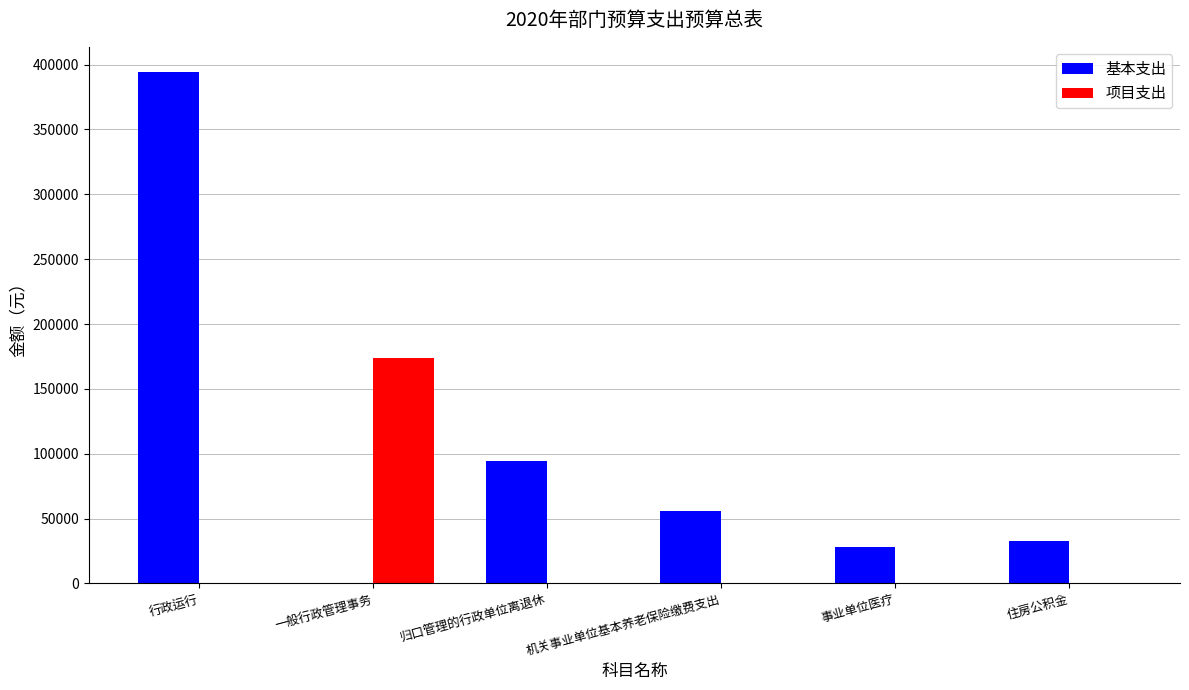

Is the value of 基本支出 at 住房公积金 greater than the value of 项目支出 at 机关事业单位基本养老保险缴费支出?

Yes